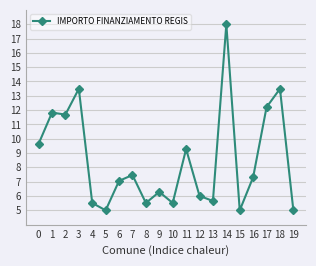

What is the maximum value shown in the chart?

18.0